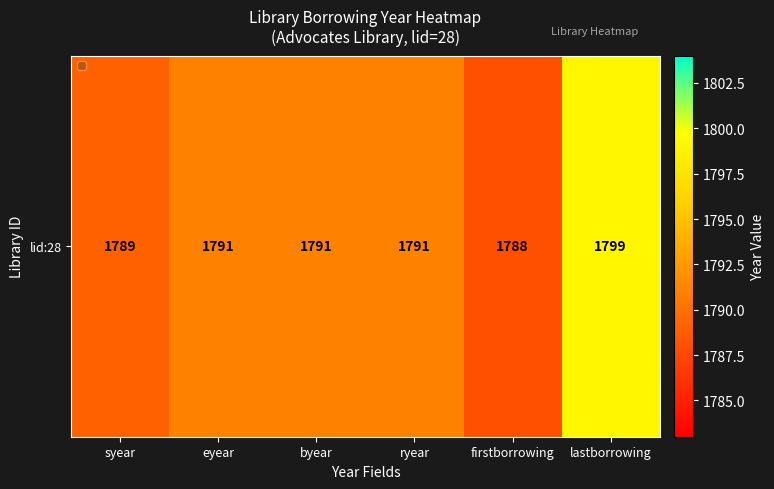

Reading left to right, list all the values displayed in this chart.

syear=1789	eyear=1791	byear=1791	ryear=1791	firstborrowing=1788	lastborrowing=1799